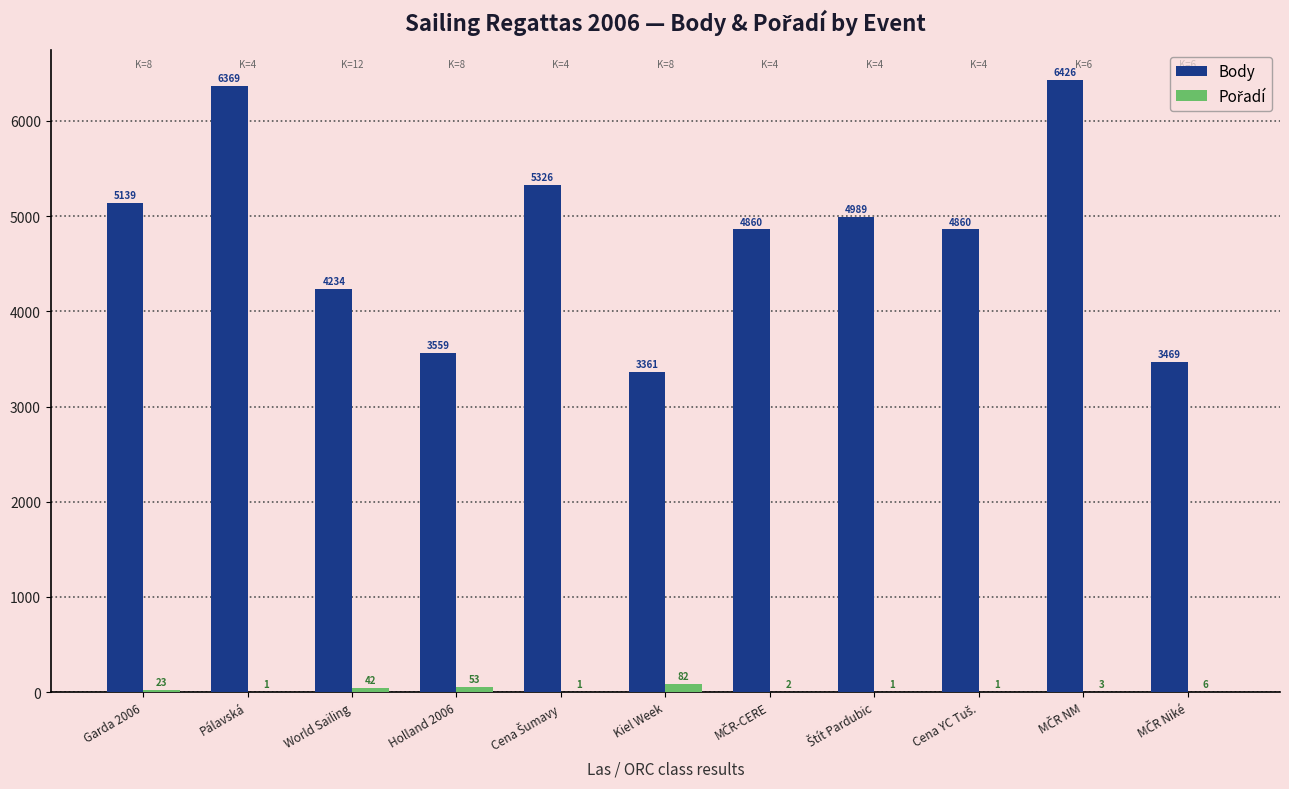

Which series has the largest total across all categories?

Body